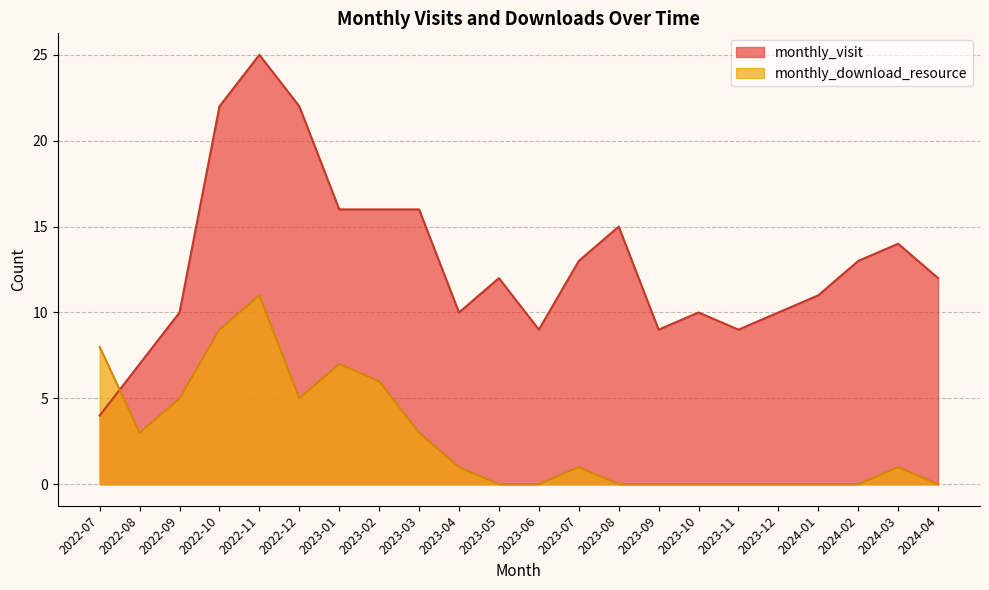

How many values in the monthly_visit series exceed 12?

10